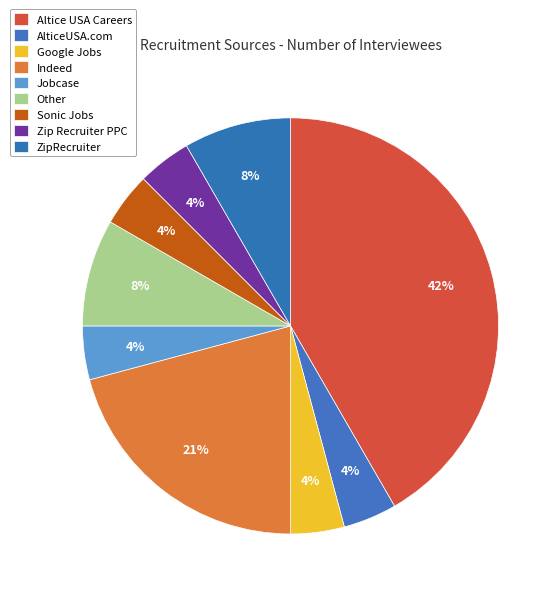

Is Other the majority of the pie?

No